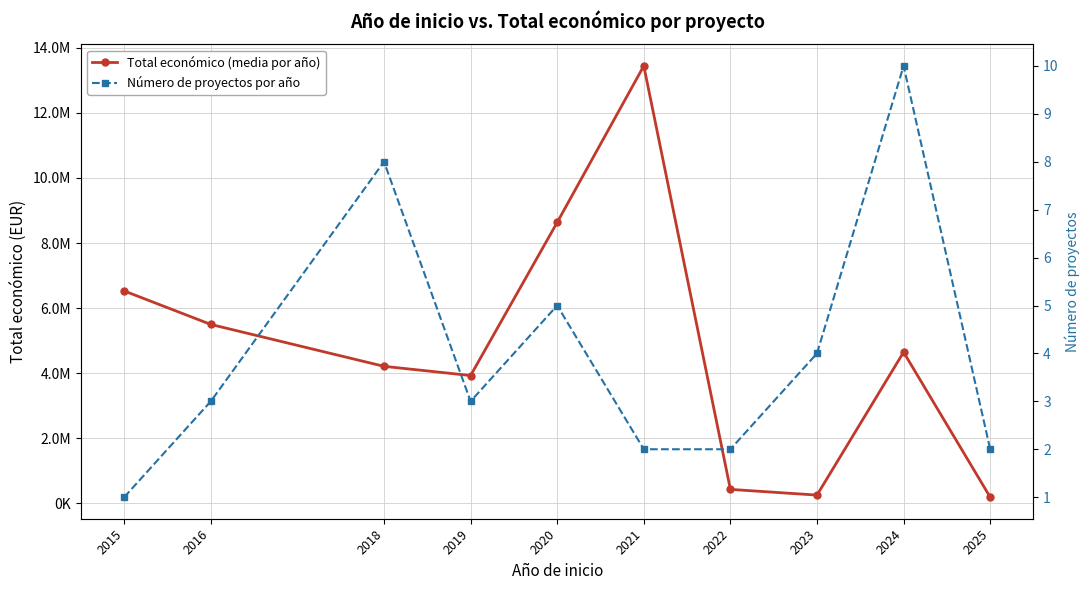

What is the minimum value shown in the chart?

1.0